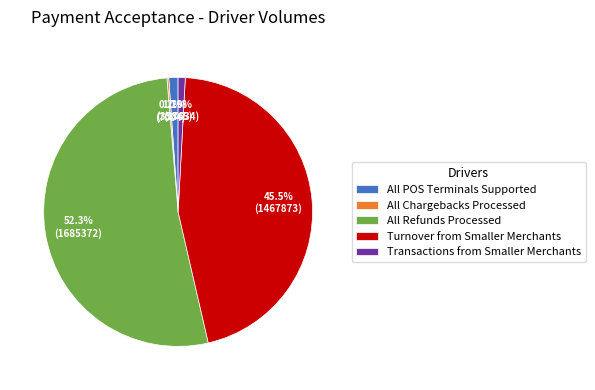

Is it true that Turnover from Smaller Merchants is 54% of the pie?

False